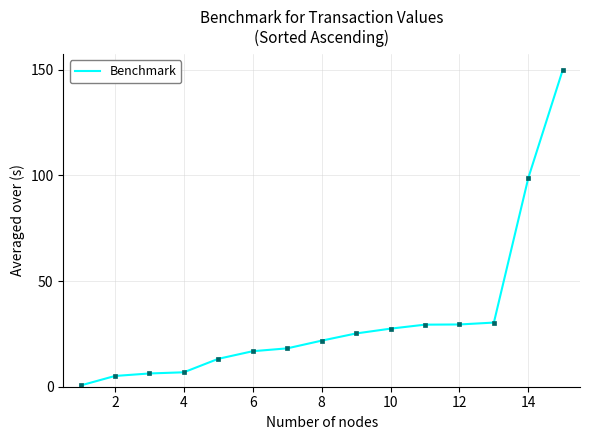

What is the minimum value shown in the chart?

0.6